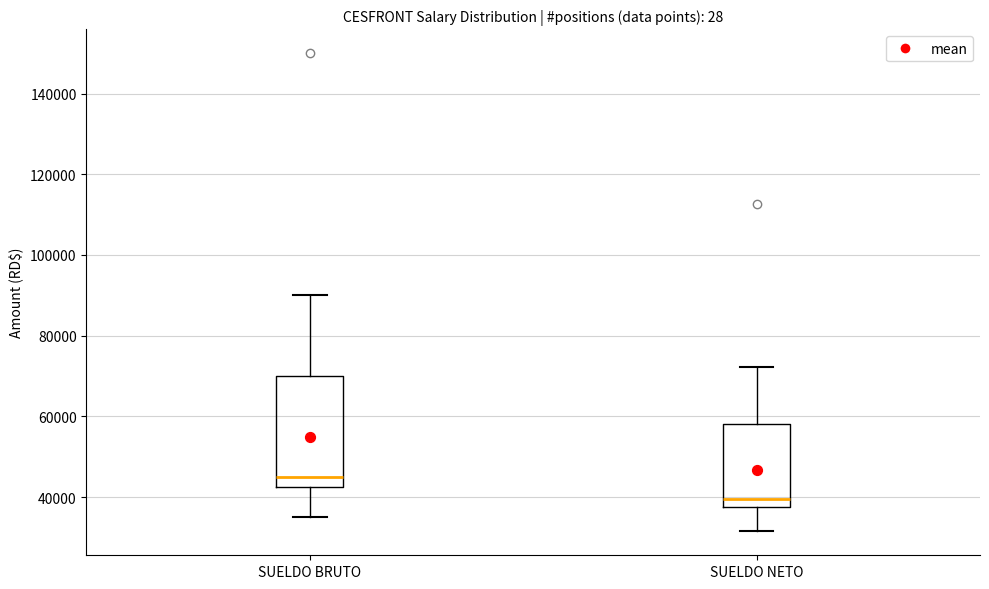

Reading left to right, read every box against the y-axis: the position of its median line, the range the box covers, and the ends of its whiskers. The values are not printed on the chart, so give them approximately, as read against the axis.

SUELDO BRUTO: median 46000, box 42000 to 70000, whiskers 36000 to 90000
SUELDO NETO: median 40000, box 38000 to 58000, whiskers 32000 to 72000